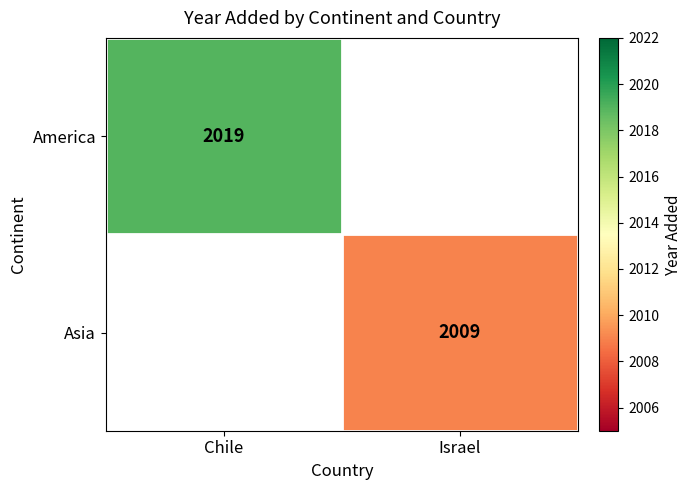

Is the value of Asia at Israel greater than the value of America at Chile?

No